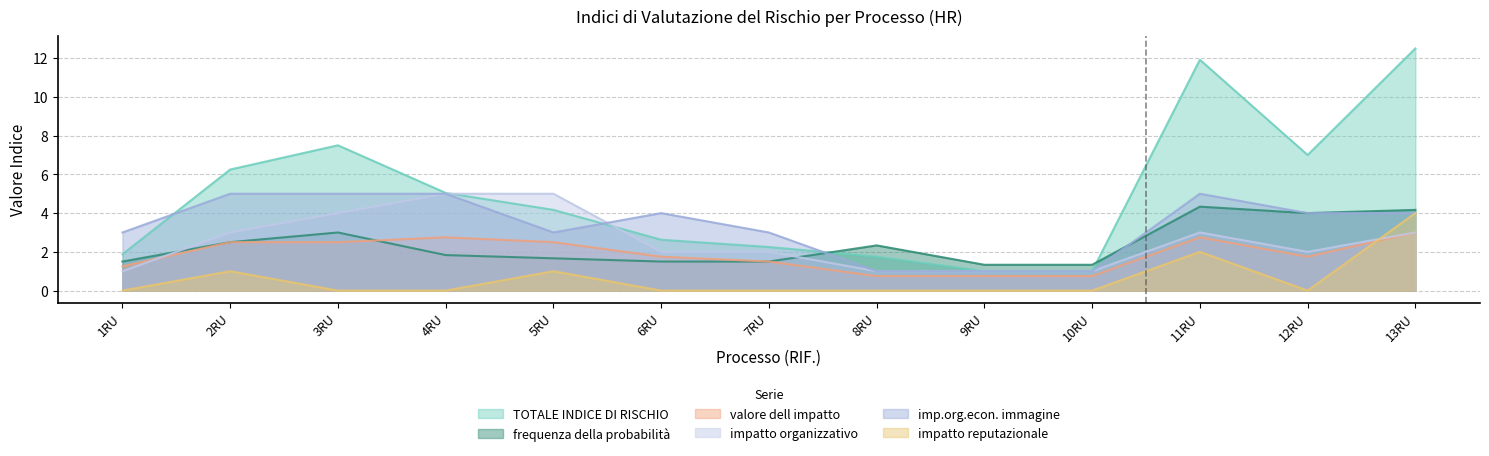

What is the label of the 13th point from the left?

13RU